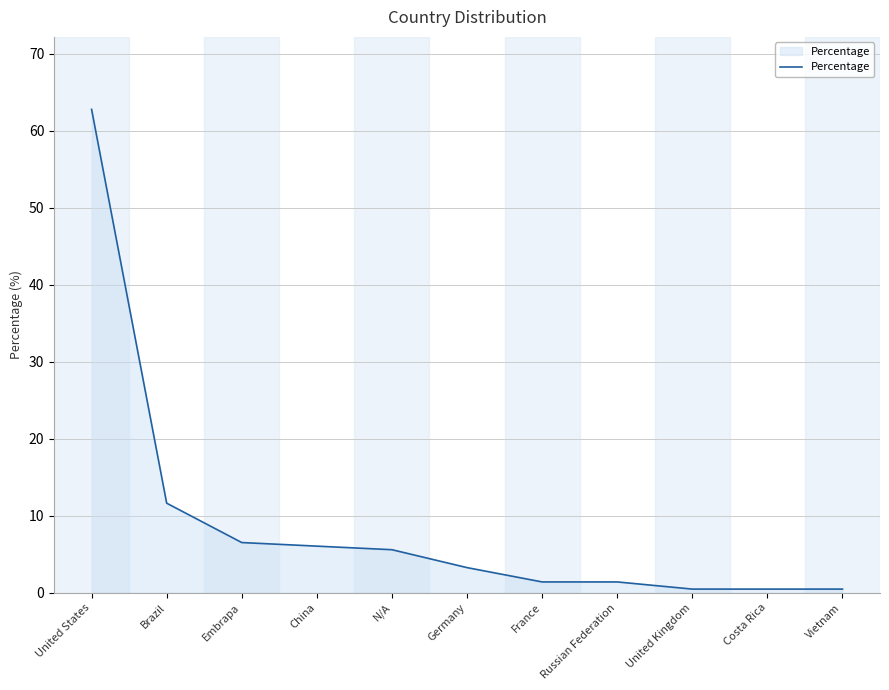

What position from the left is China?

4